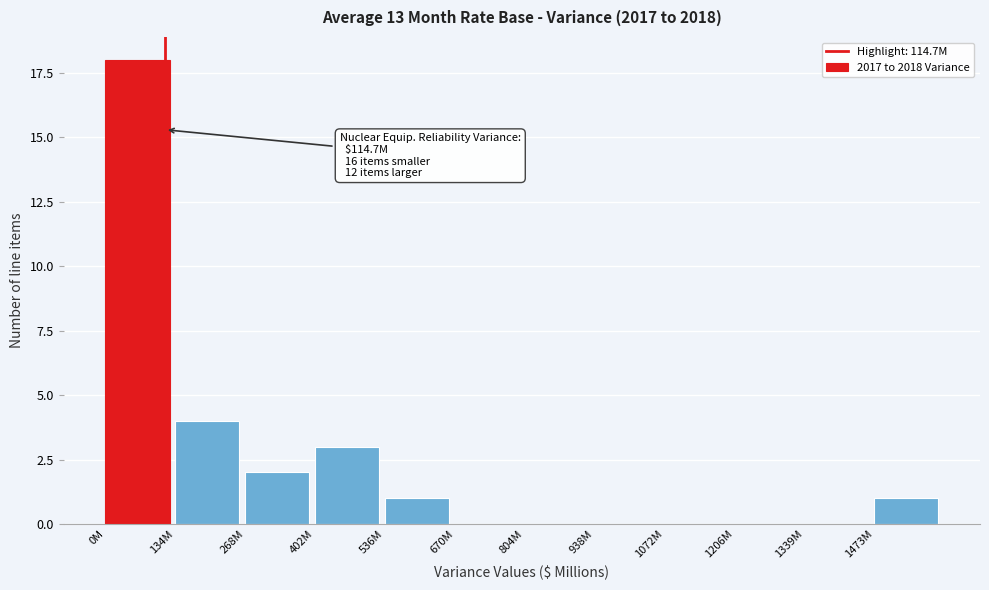

Reading left to right, list all the values displayed in this chart.

0M=18	134M=4	268M=2	402M=3	536M=1	670M=0	804M=0	938M=0	1072M=0	1206M=0	1339M=0	1473M=1